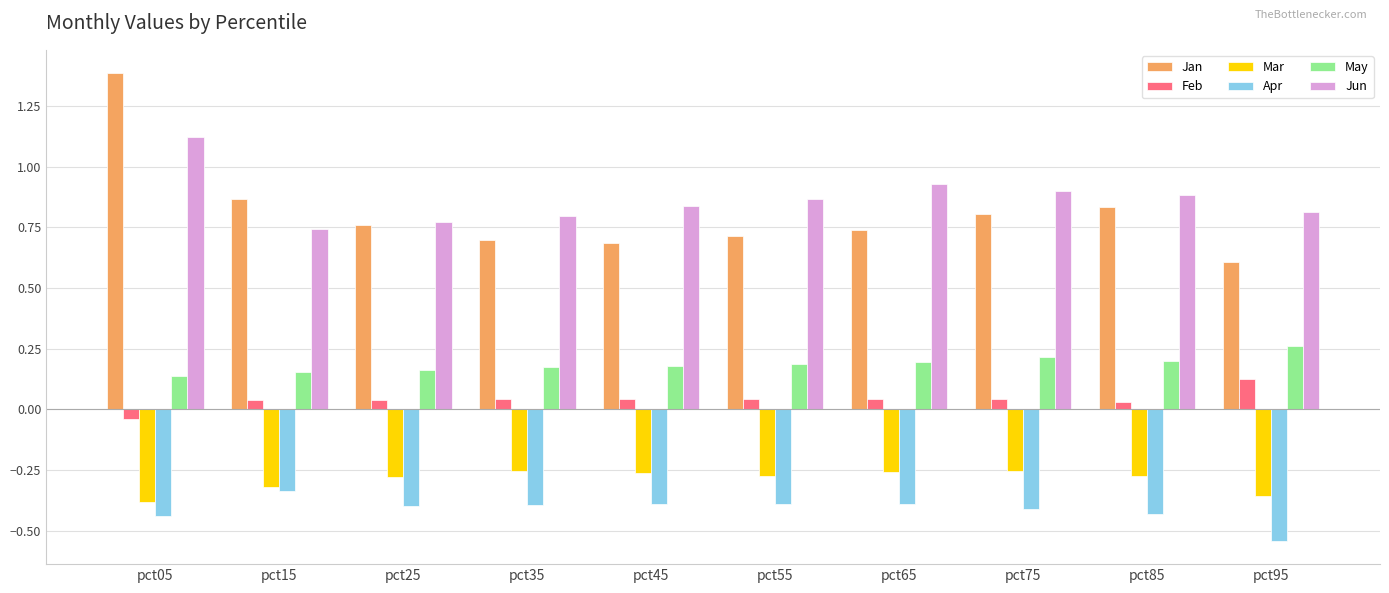

True or false: Jun has a value of 0.8 at pct45.

True